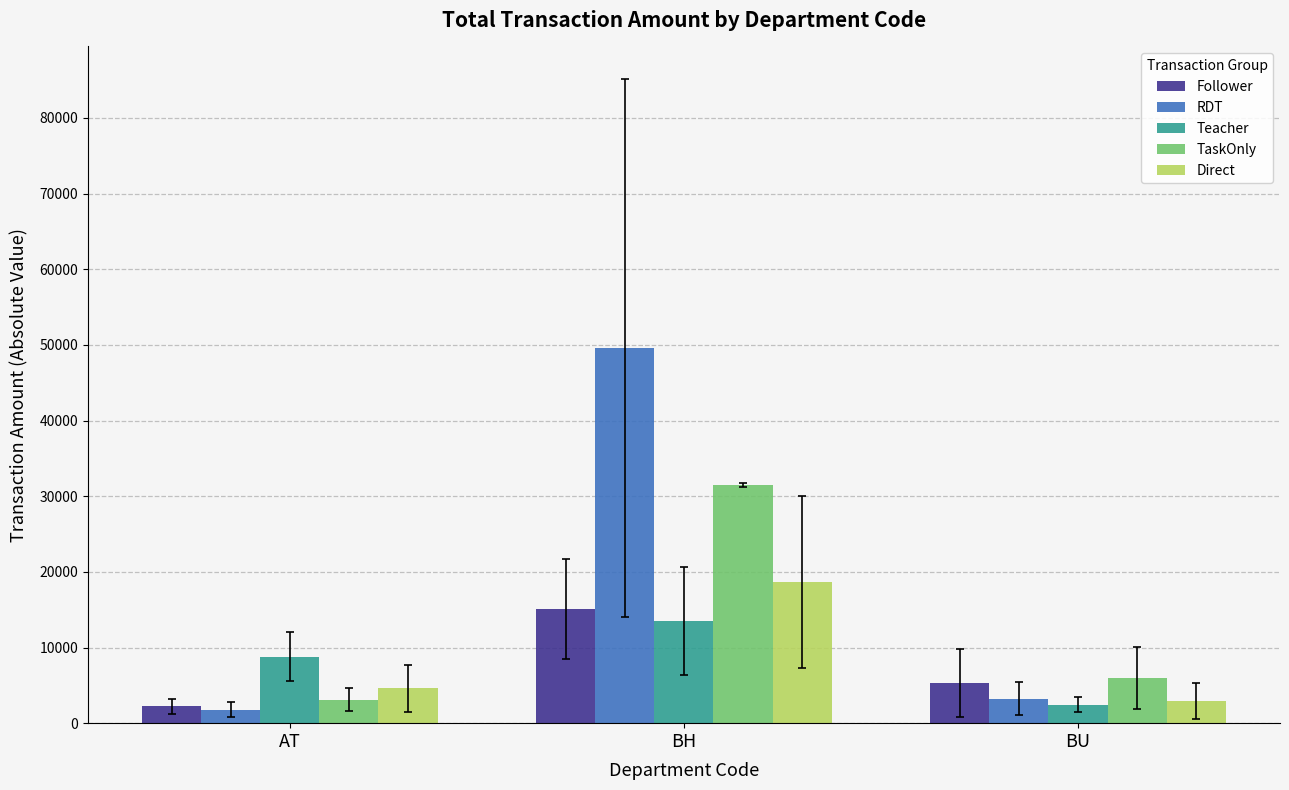

Between AT and BH, which series saw the biggest shift?

RDT